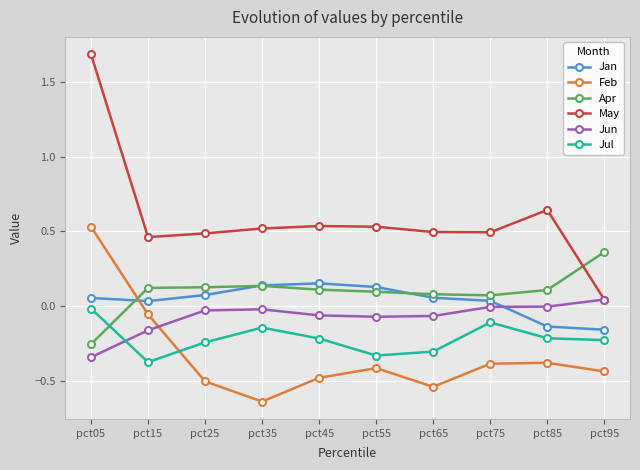

True or false: Feb has more than 1 interior local peaks.

True